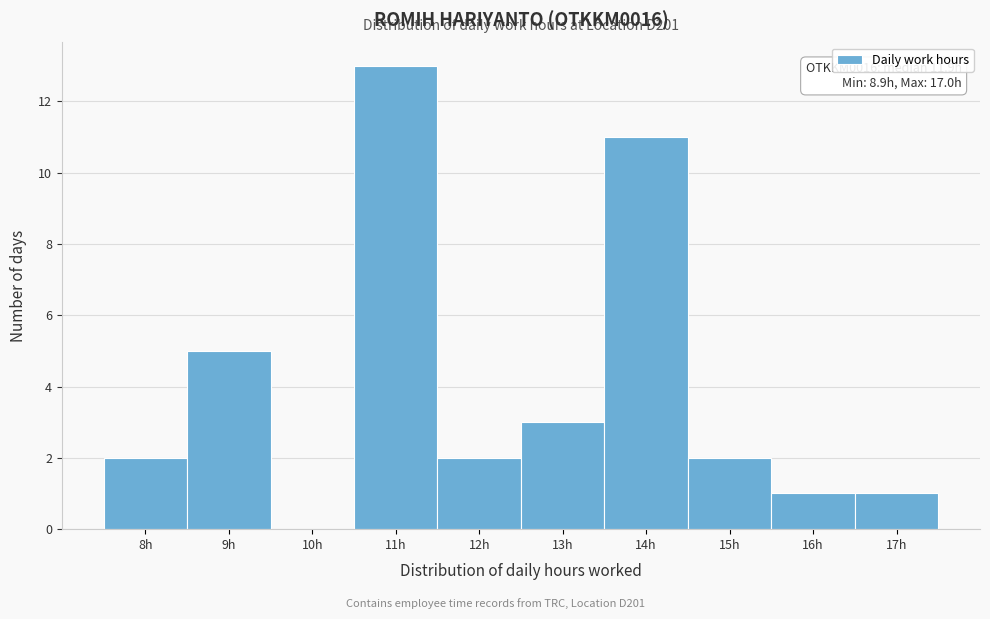

Reading left to right, extract all data points from this chart.

8h=2	9h=5	10h=0	11h=13	12h=2	13h=3	14h=11	15h=2	16h=1	17h=1